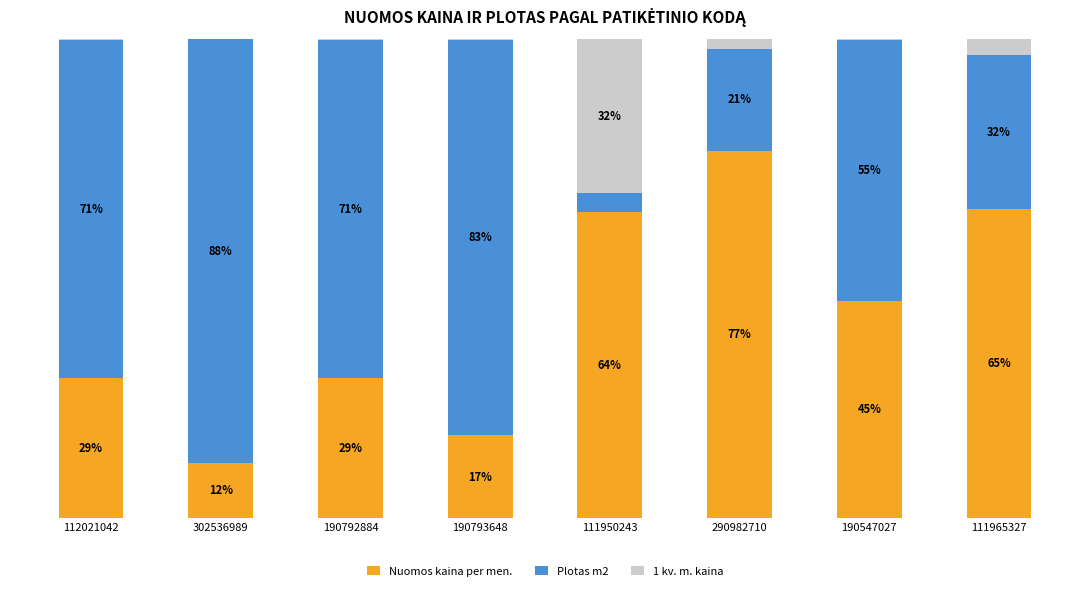

Are the bars horizontal?

No